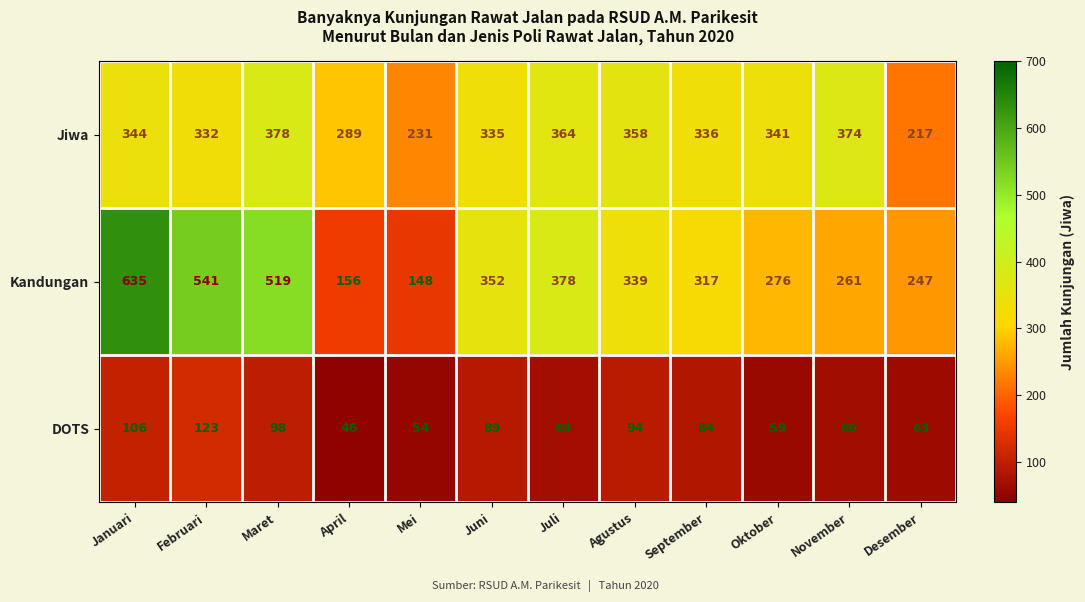

Rank the series at November from highest to lowest value.

Jiwa, Kandungan, DOTS